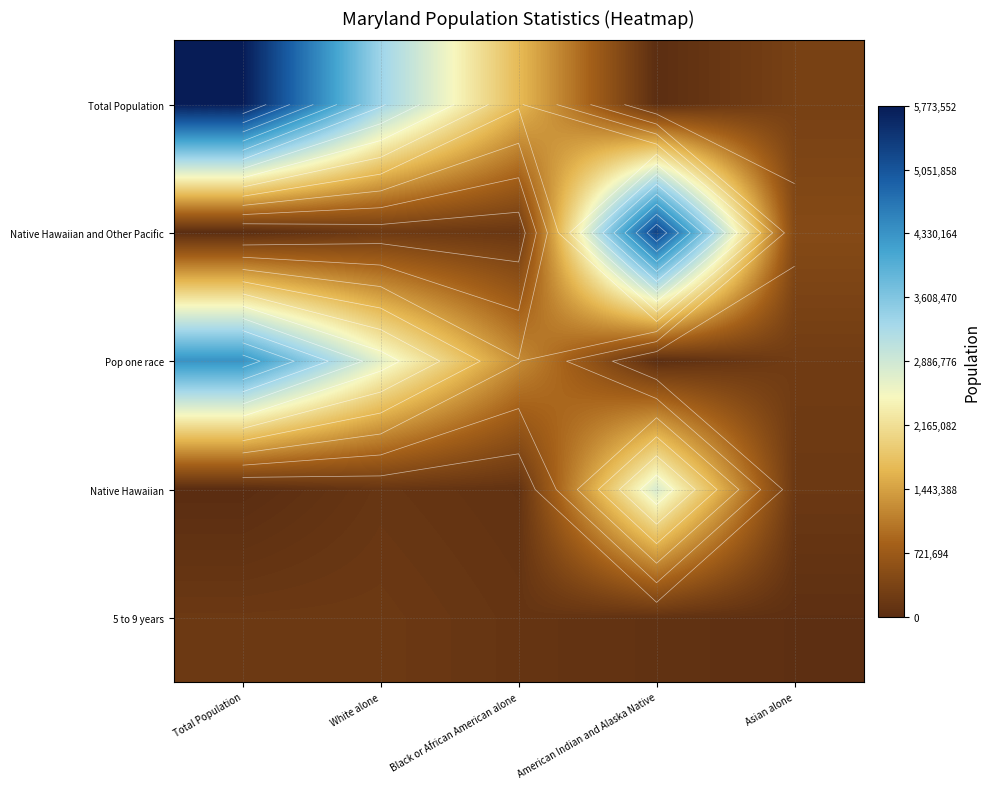

What value does the Pop one race series have at Asian alone, to the nearest 100?

247000